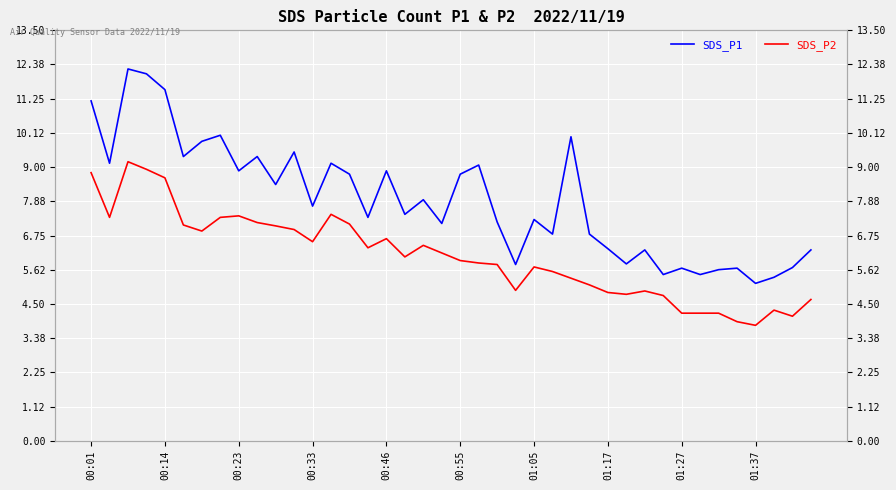

List the labels in order of SDS_P2 value, smallest first.

36, 35, 38, 32, 33, 34, 37, 39, 31, 29, 28, 30, 23, 27, 26, 25, 24, 22, 21, 20, 17, 19, 15, 18, 12, 16, 01:05, 11, 10, 00:55, 14, 01:37, 00:14, 01:17, 01:27, 13, 00:46, 00:01, 00:33, 00:23